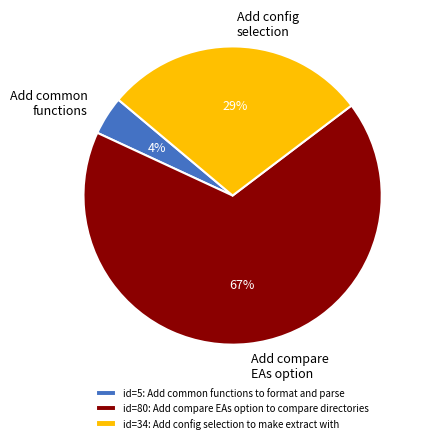

Do id=80: Add compare EAs option to compare directories and id=34: Add config selection to make extract with together represent more than half of the pie?

Yes